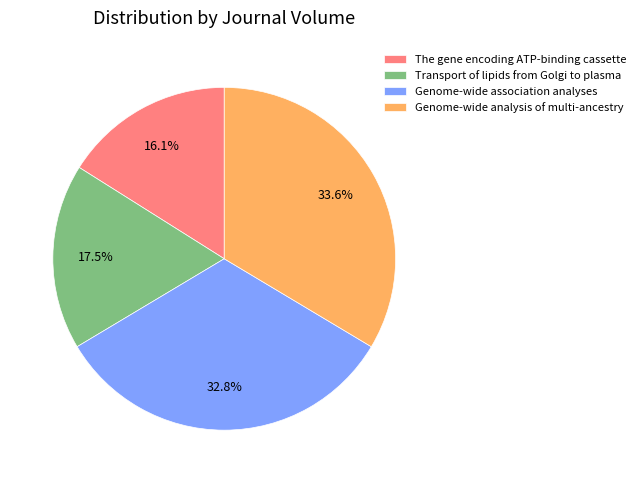

How many segments does this pie chart have?

4